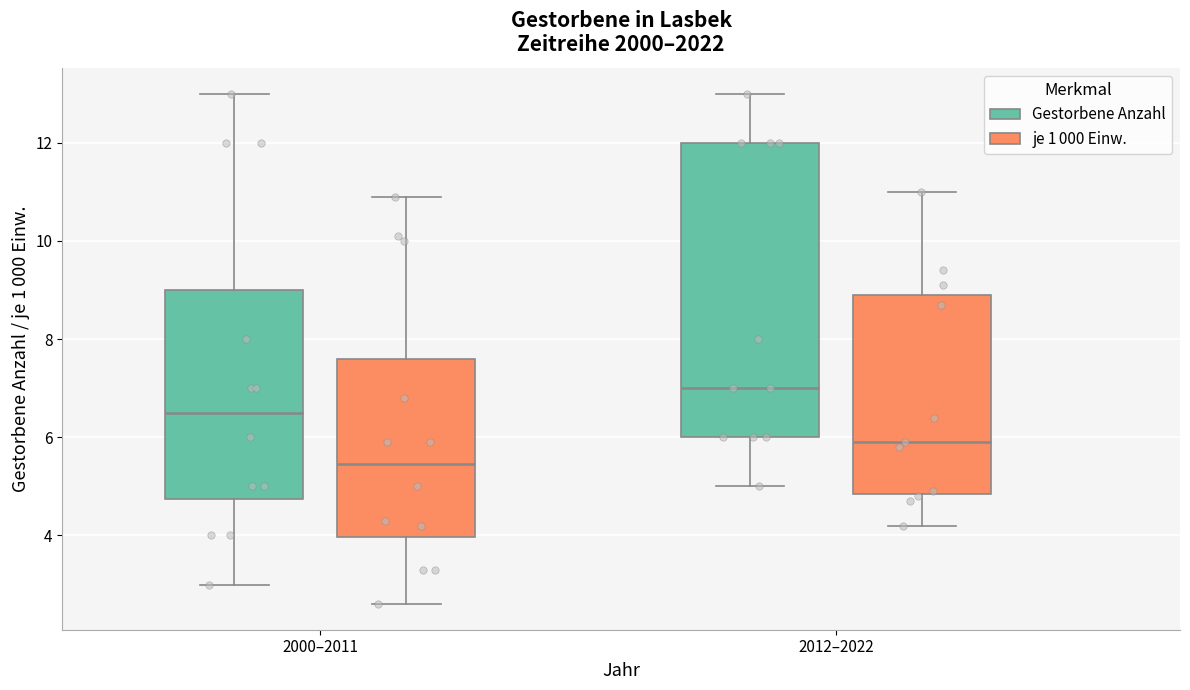

Reading left to right, read every box against the y-axis: the position of its median line, the range the box covers, and the ends of its whiskers. The values are not printed on the chart, so give them approximately, as read against the axis.

2000–2011 (Gestorbene Anzahl): median 6.6, box 4.8 to 9.0, whiskers 3.0 to 13.0
2000–2011 (je 1 000 Einw.): median 5.4, box 4.0 to 7.6, whiskers 2.6 to 11.0
2012–2022 (Gestorbene Anzahl): median 7.0, box 6.0 to 12.0, whiskers 5.0 to 13.0
2012–2022 (je 1 000 Einw.): median 6.0, box 4.8 to 9.0, whiskers 4.2 to 11.0